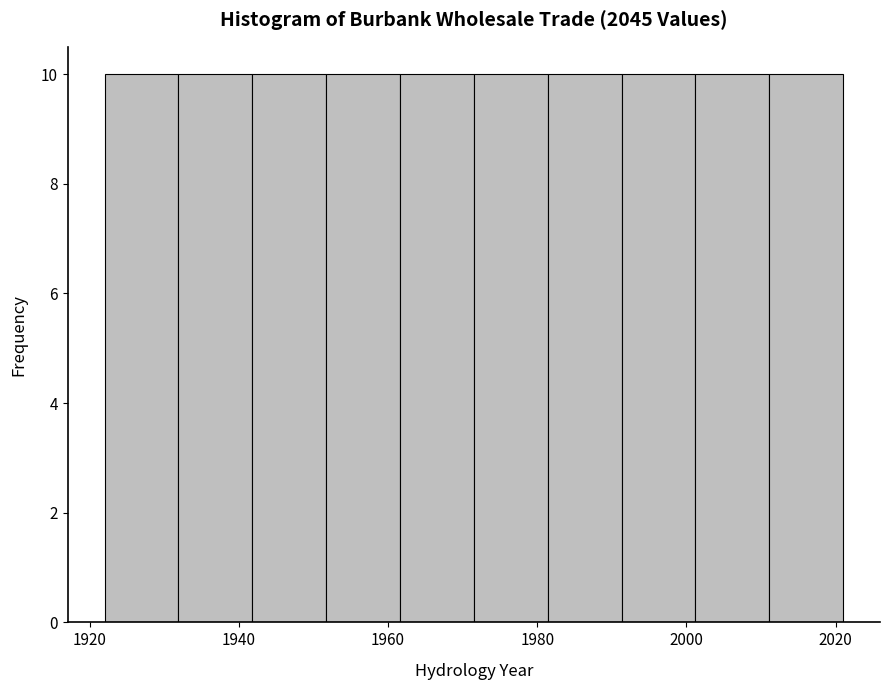

Reading left to right, transcribe this chart: for each bar, give the range it covers on the x-axis and its height. Neither the bar edges nor the heights are printed on the chart, so give them approximately, as read against the axes.

1922 to 1932: 10
1932 to 1942: 10
1942 to 1952: 10
1952 to 1962: 10
1962 to 1972: 10
1972 to 1982: 10
1982 to 1992: 10
1992 to 2002: 10
2002 to 2012: 10
2012 to 2022: 10